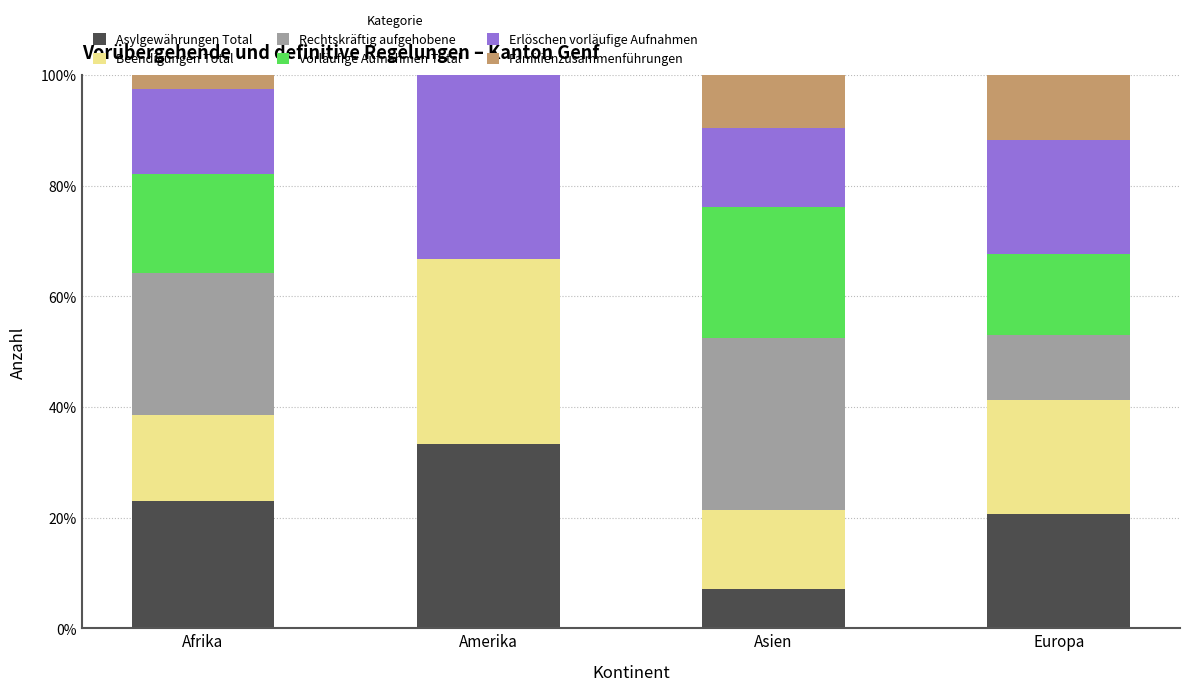

What is the total value across all series at Asien?

100.0